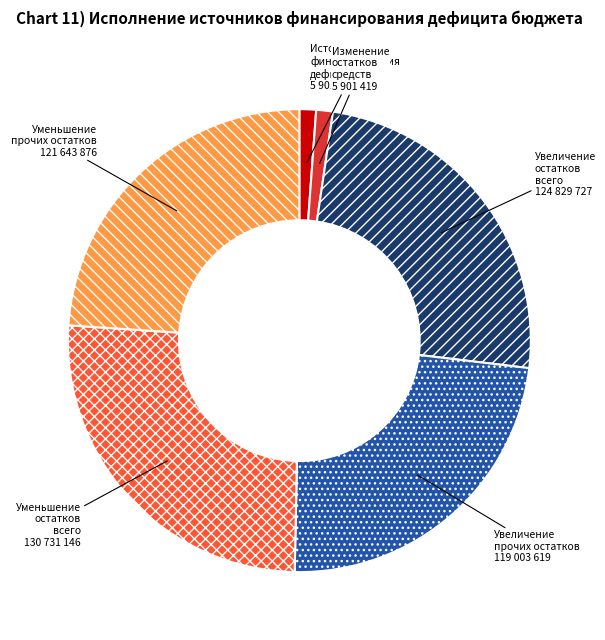

Is there any slice that represents more than half of the pie?

No